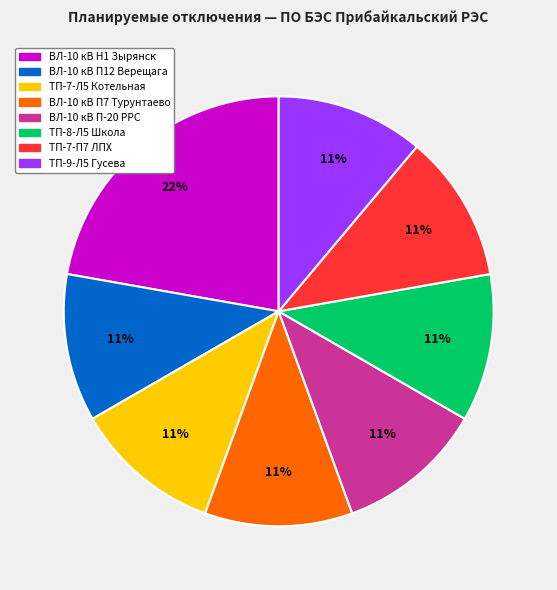

Count the number of slices in the pie.

8